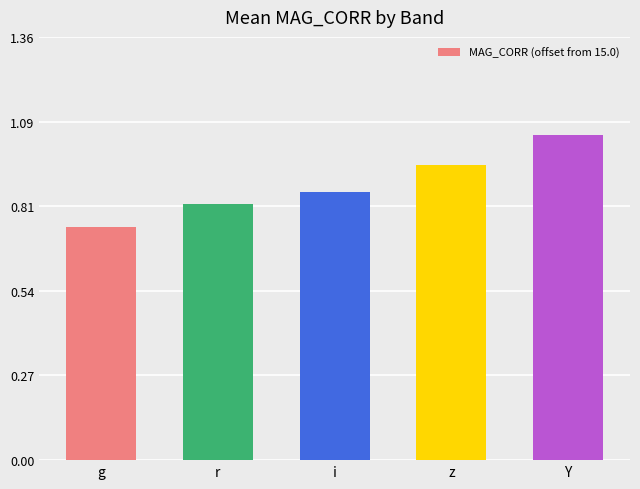

What is the sum of all values?

4.4